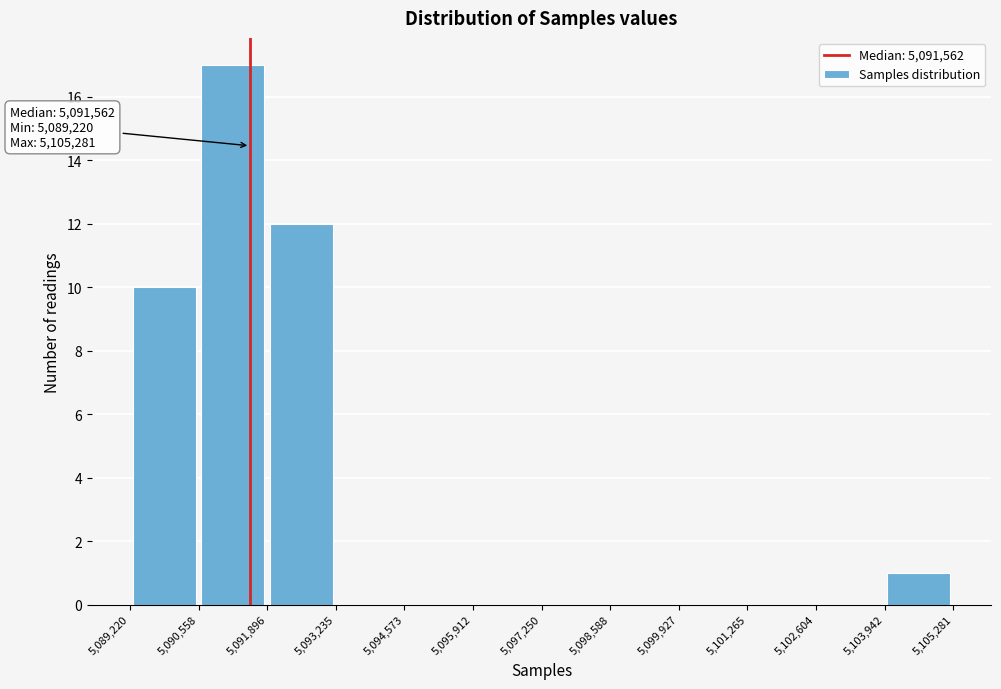

Over which range of the x-axis is the bar tallest?

5,090,558 to 5,091,896